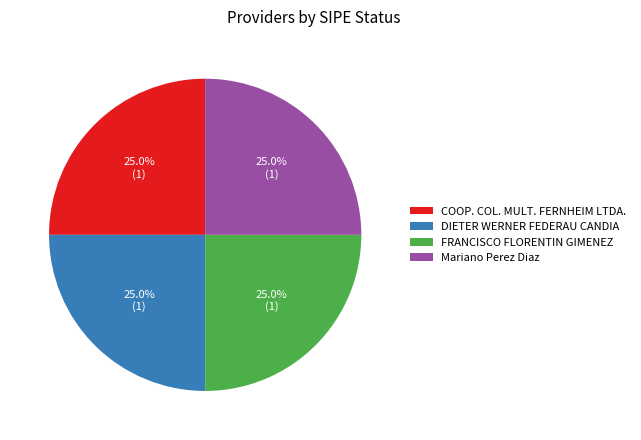

Does DIETER WERNER FEDERAU CANDIA account for over 50% of the chart?

No